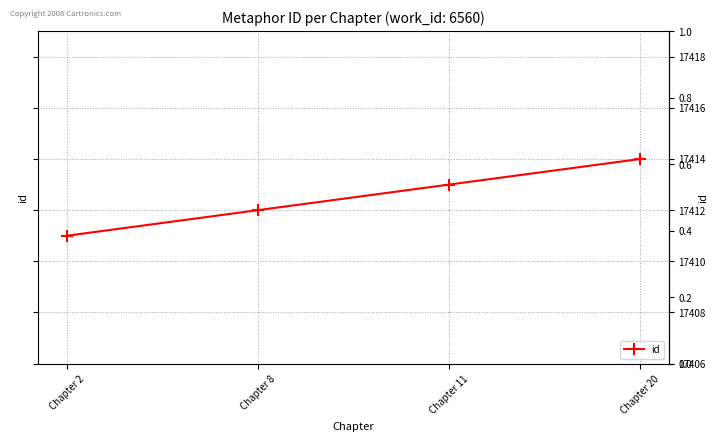

What is the sum of all values?

69650